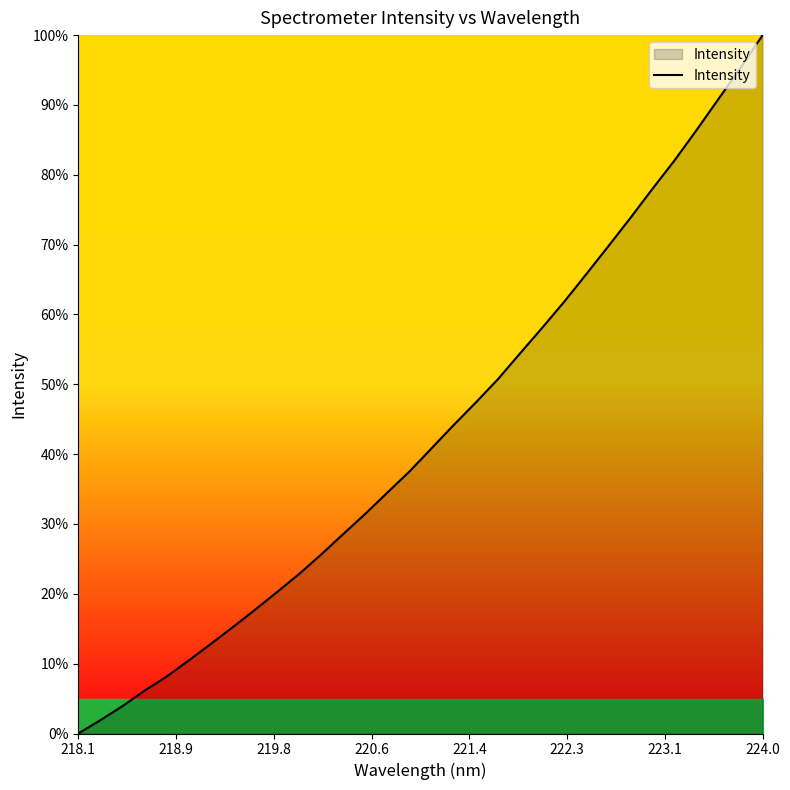

What is the difference between the maximum and minimum values?

100.0